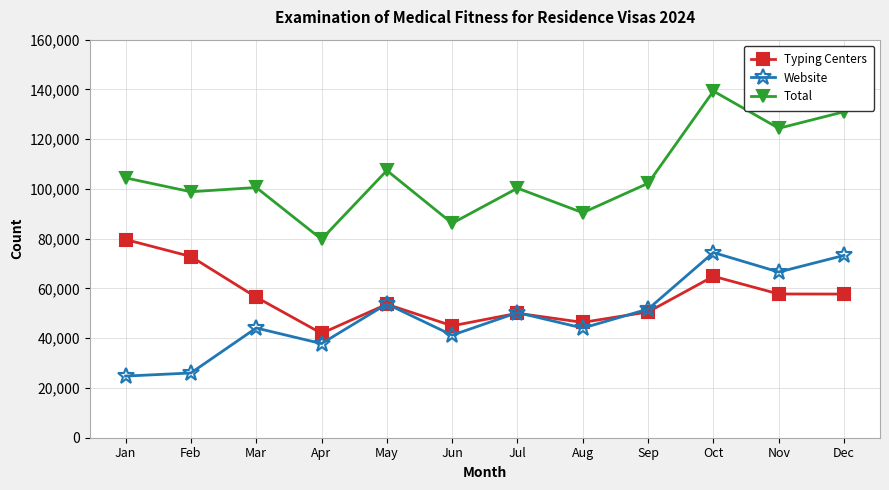

What is the maximum value shown in the chart?

139322